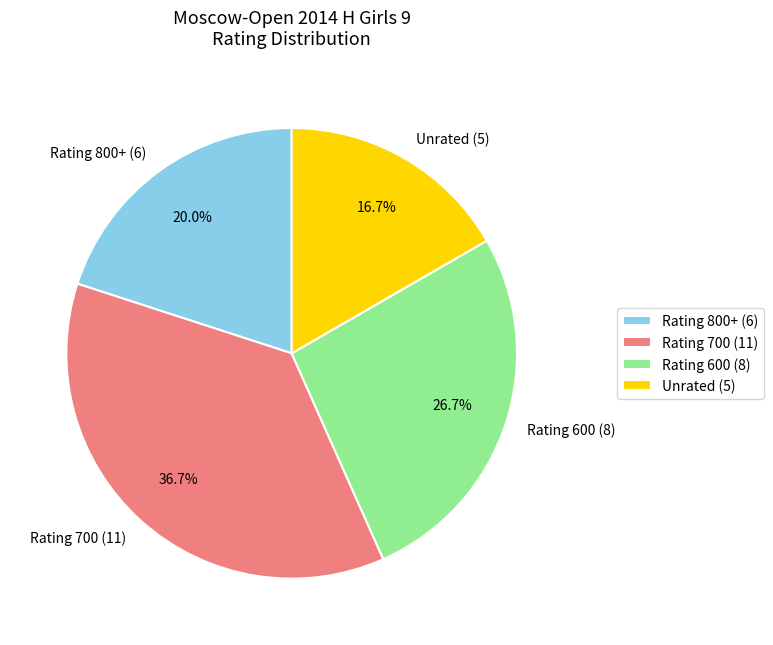

What is the total percentage of Rating 800+ (6) and Unrated (5)?

36.7%